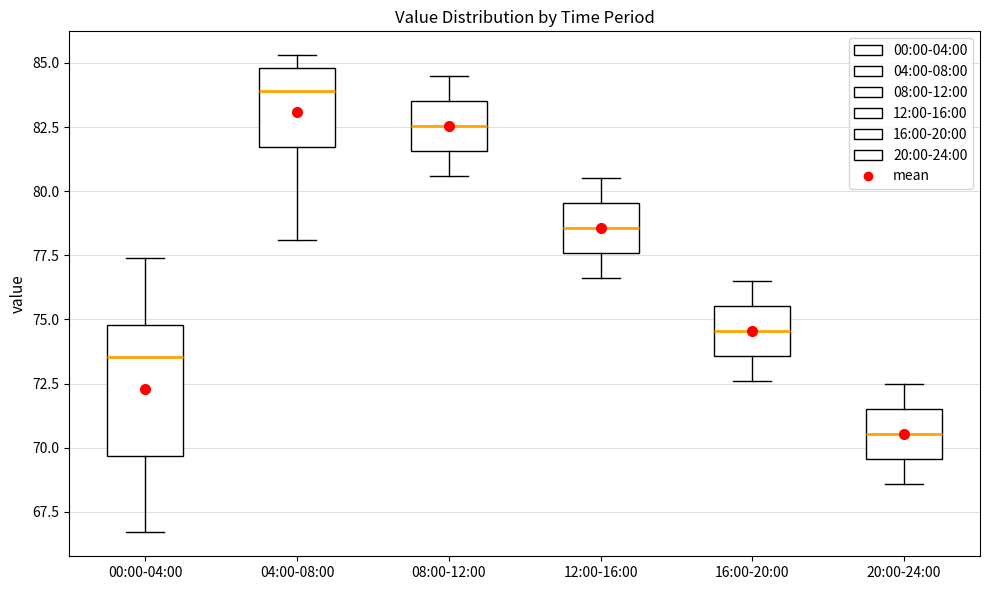

Reading left to right, read every box against the y-axis: the position of its median line, the range the box covers, and the ends of its whiskers. The values are not printed on the chart, so give them approximately, as read against the axis.

00:00-04:00: median 73.5, box 69.5 to 75.0, whiskers 66.5 to 77.5
04:00-08:00: median 84.0, box 81.5 to 85.0, whiskers 78.0 to 85.5
08:00-12:00: median 82.5, box 81.5 to 83.5, whiskers 80.5 to 84.5
12:00-16:00: median 78.5, box 77.5 to 79.5, whiskers 76.5 to 80.5
16:00-20:00: median 74.5, box 73.5 to 75.5, whiskers 72.5 to 76.5
20:00-24:00: median 70.5, box 69.5 to 71.5, whiskers 68.5 to 72.5